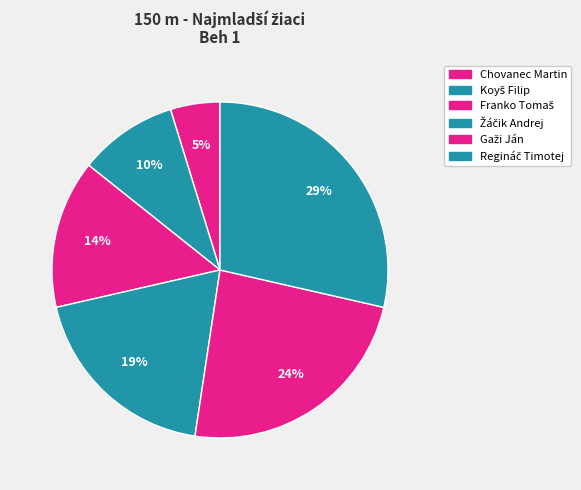

To the nearest percent, what percentage of the pie is Koyš Filip?

10%